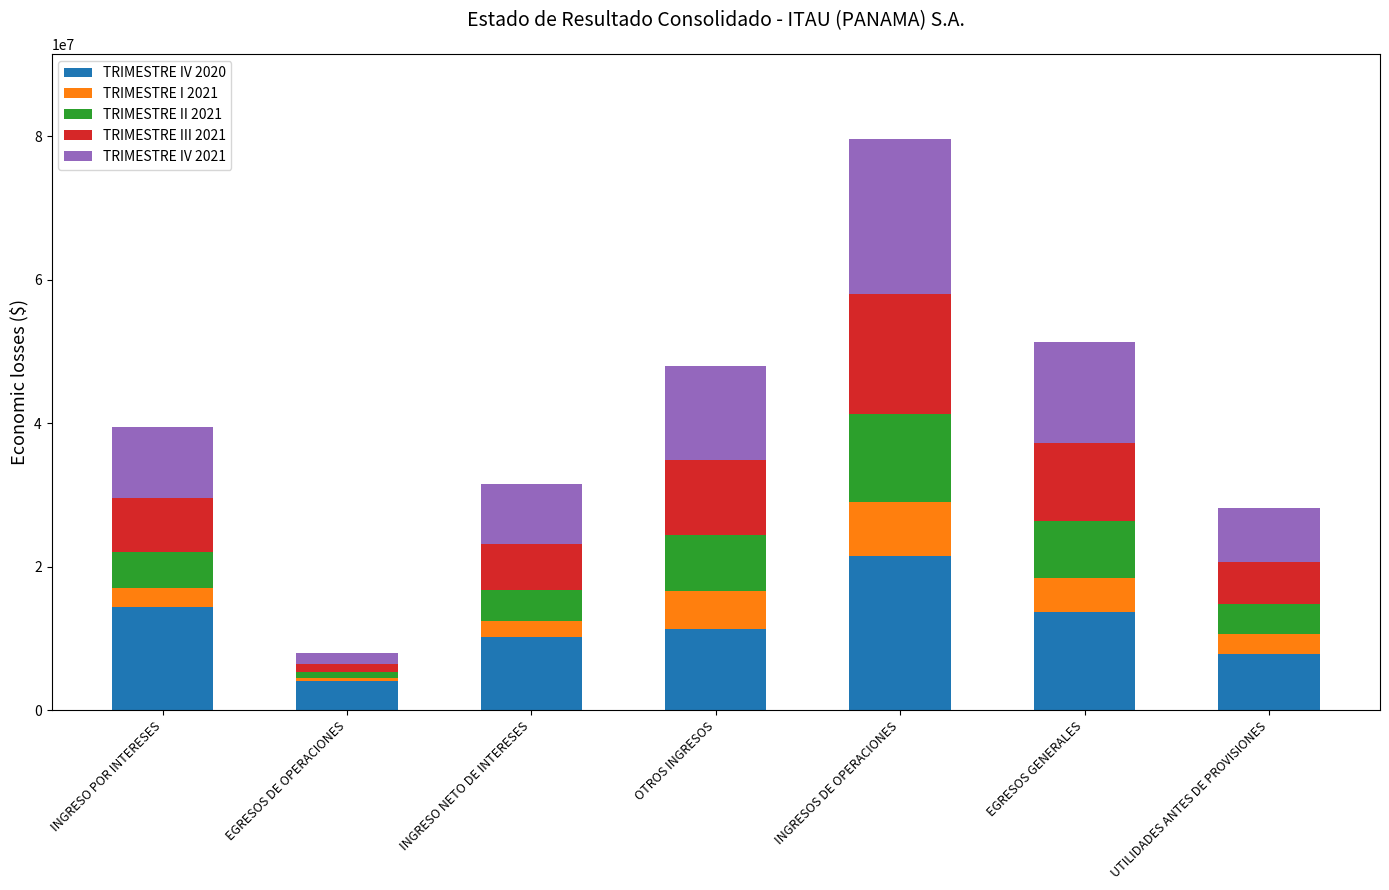

What is the total value across all series at INGRESO POR INTERESES?

39502827.2